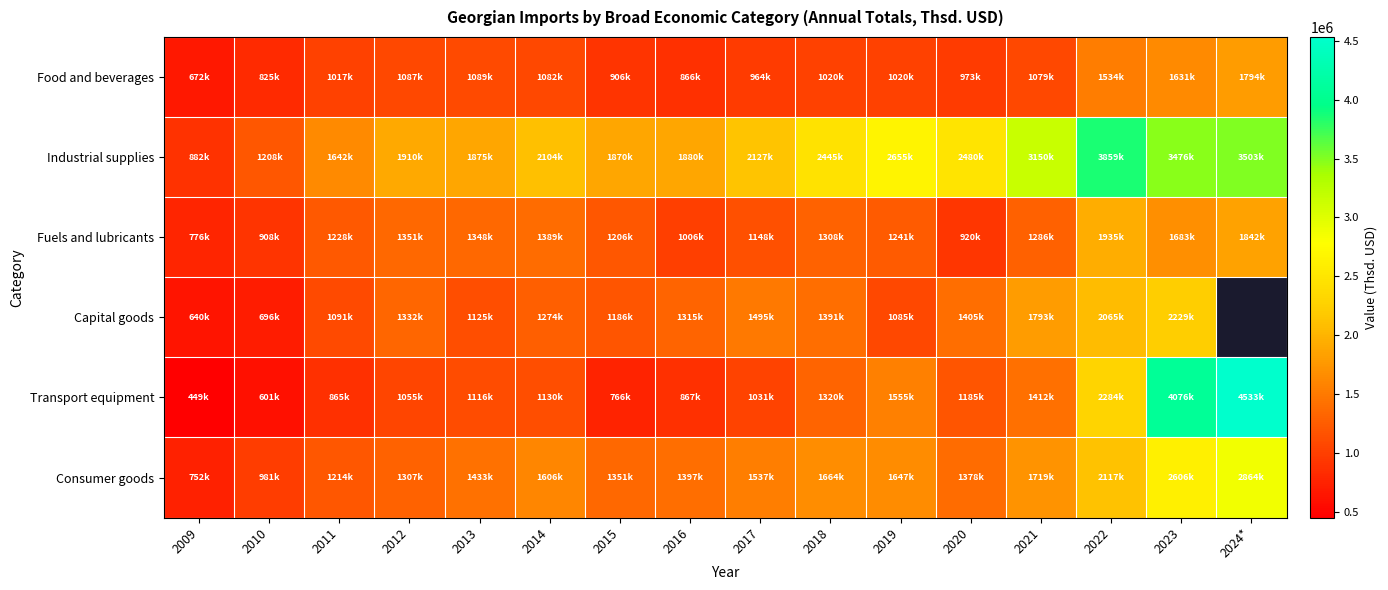

What is the total value across all series at 2014?

8584977.0